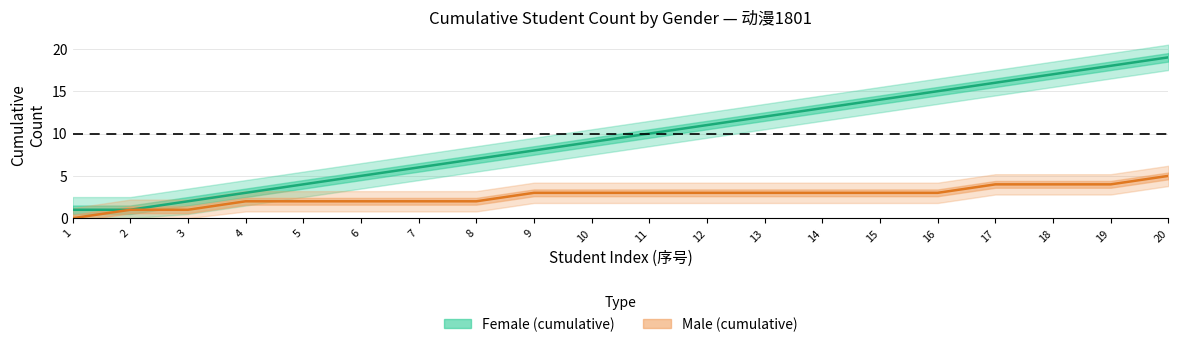

True or false: Female (cumulative) and Male (cumulative) intersect in this chart.

False